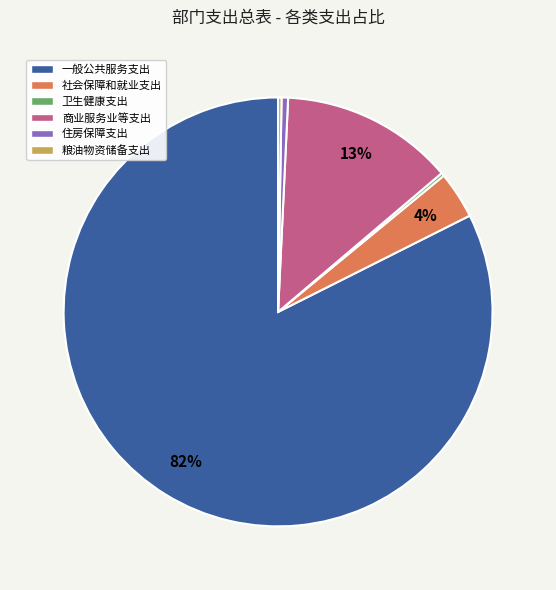

Is there a majority slice in this chart?

Yes